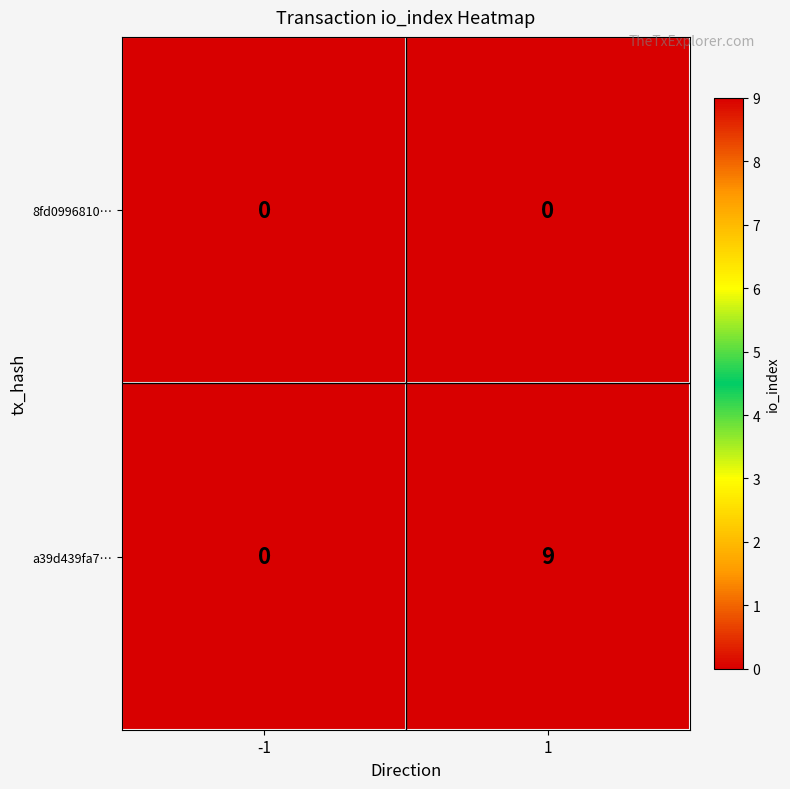

Is it true that a39d439fa7… equals 3 at 1?

False